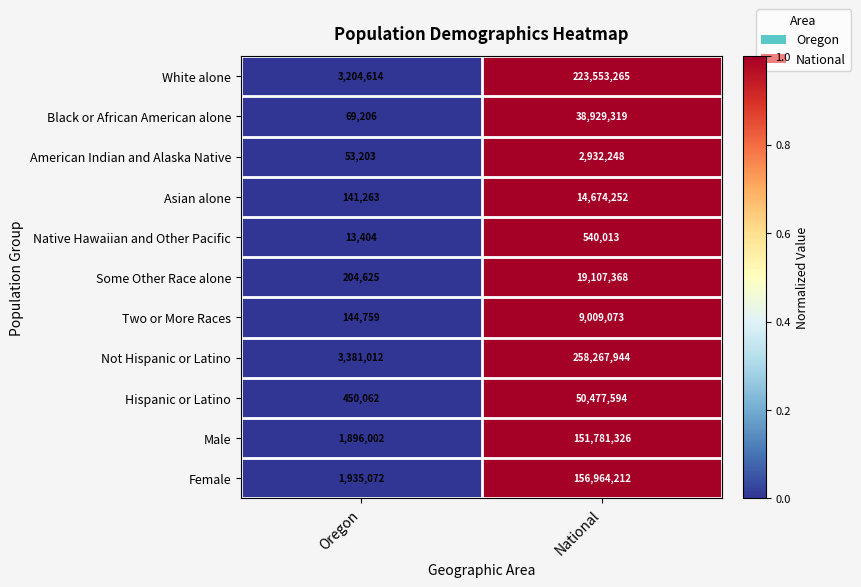

What is the maximum value shown in the chart?

258267944